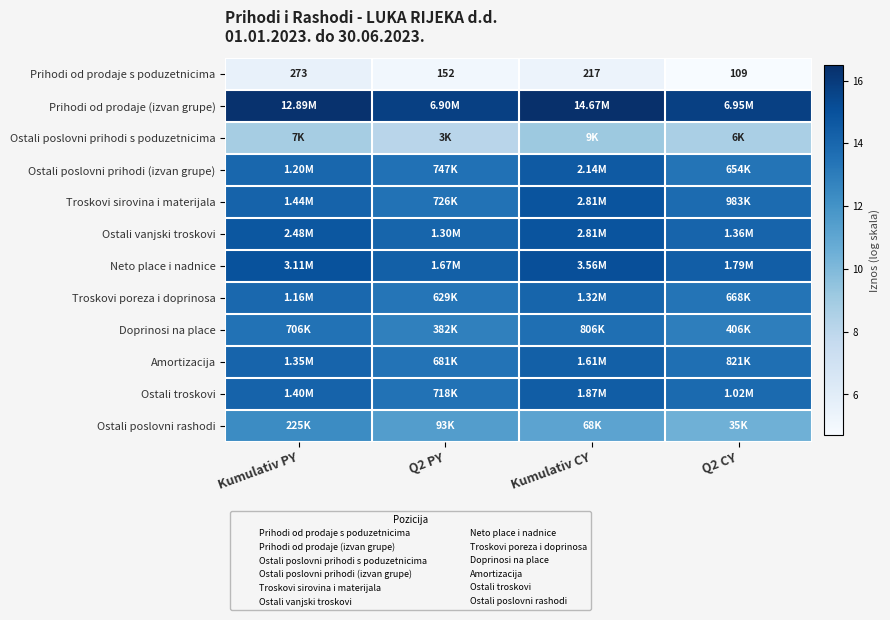

Where is Prihodi od prodaje s poduzetnicima nearest to the value 191?

Kumulativ CY